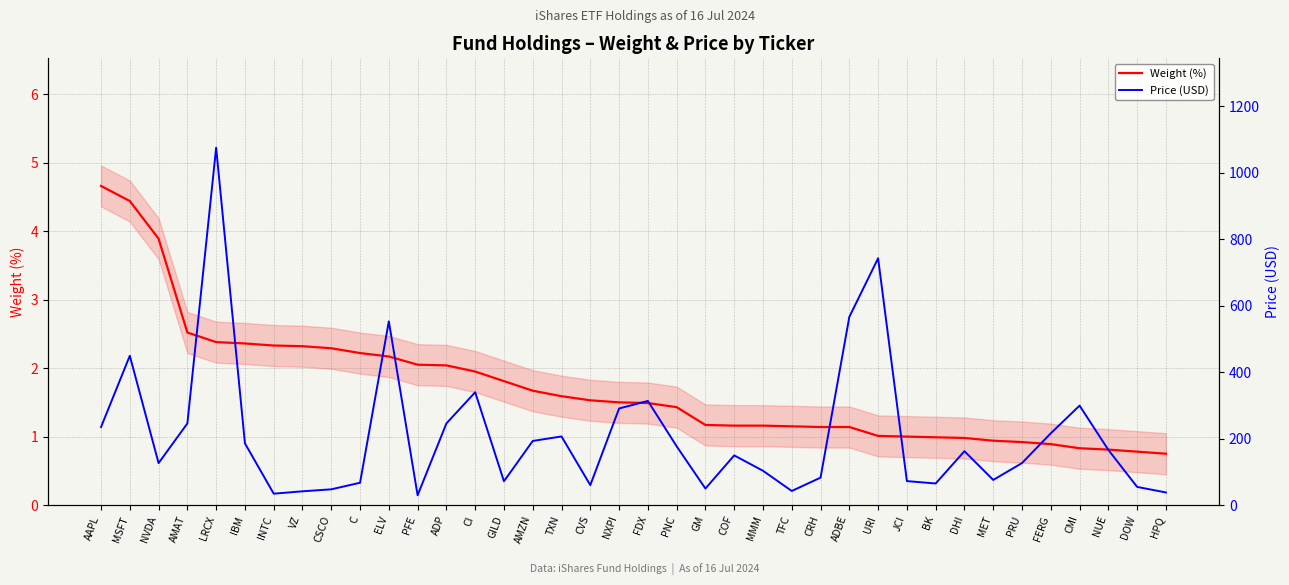

How many values in the Price (USD) series are below 162?

19